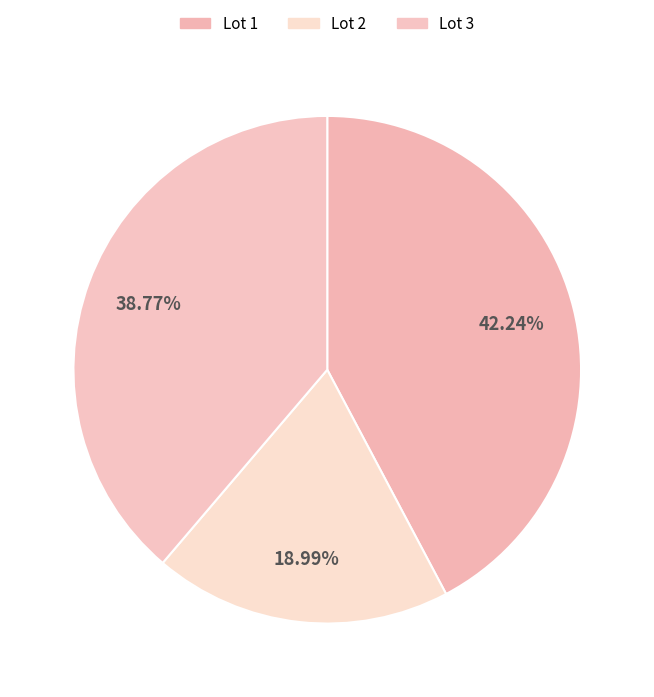

To the nearest percent, what is the combined percentage of Lot 2 and Lot 3?

58%